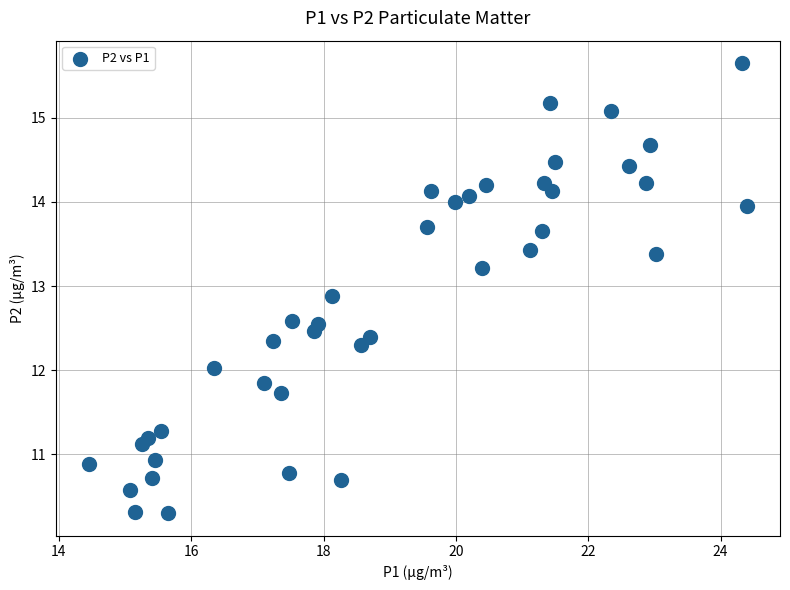

What is the range of X values (max minus min)?

9.9